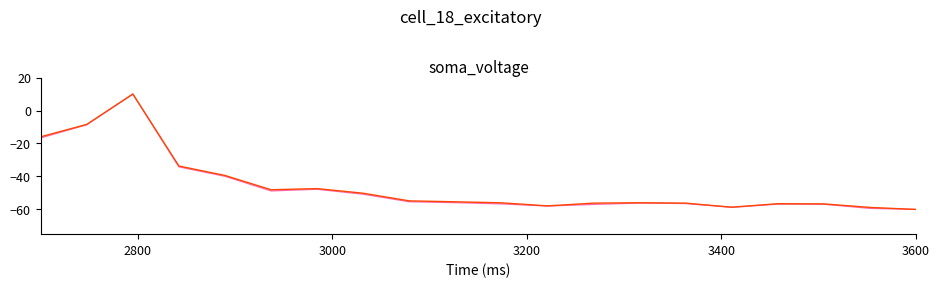

What is the smallest value displayed?

-60.0